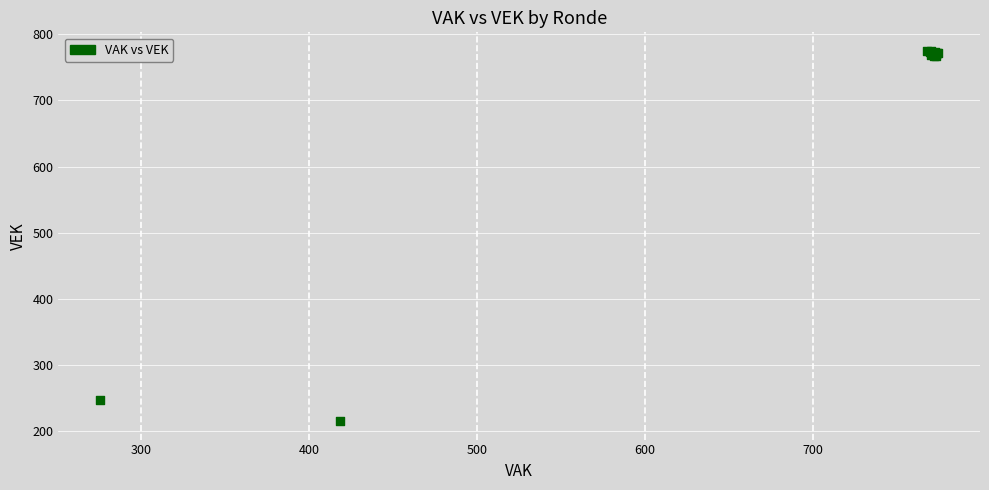

What Y value in the scatter plot is closest to 495?

247.6